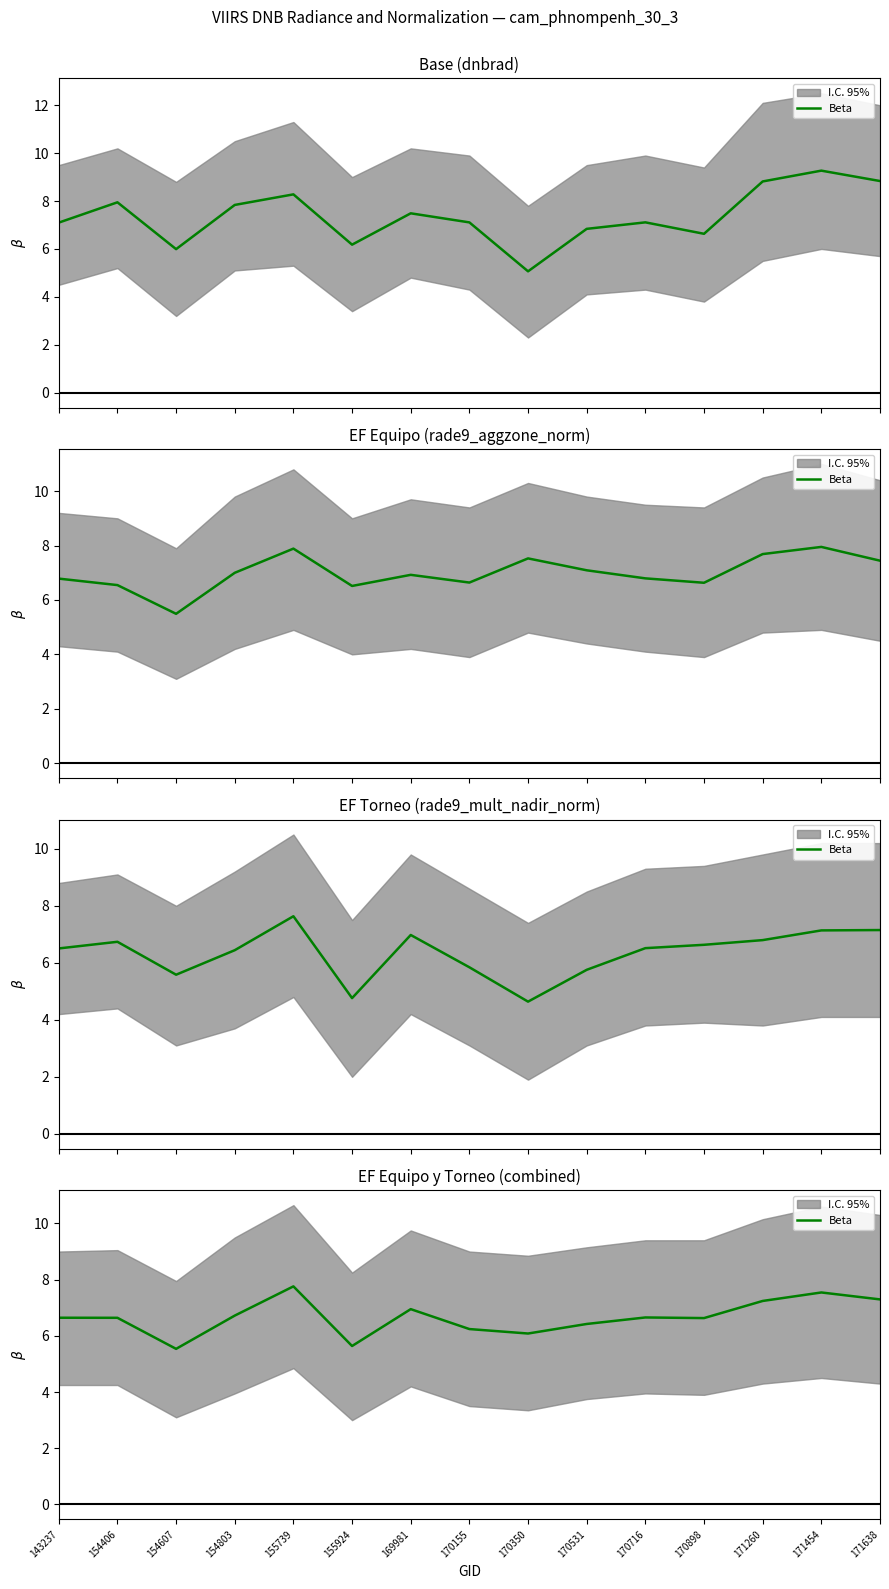

Does the chart display data point markers on the line(s)?

No